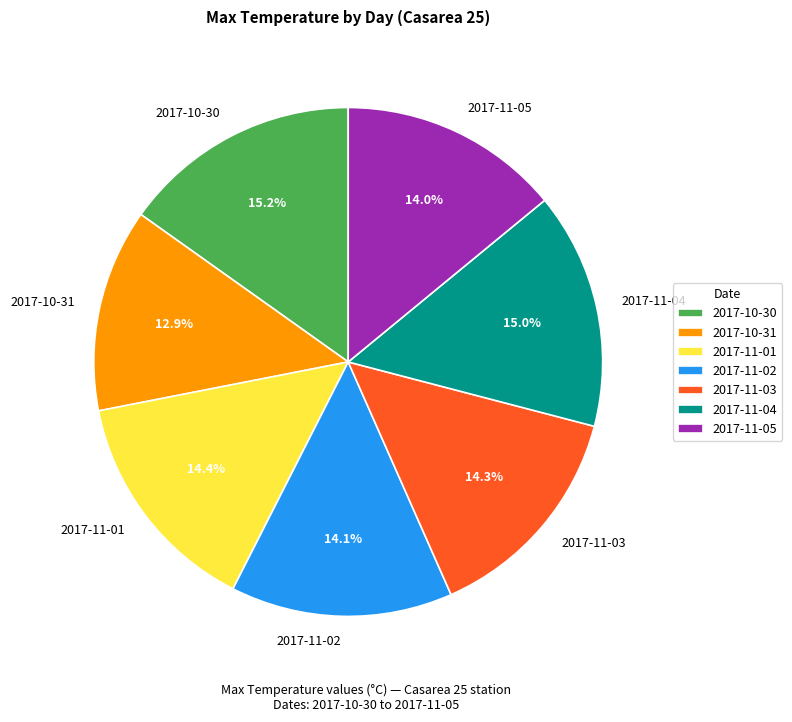

To the nearest percent, what is the difference between the largest and smallest slice percentages?

2%